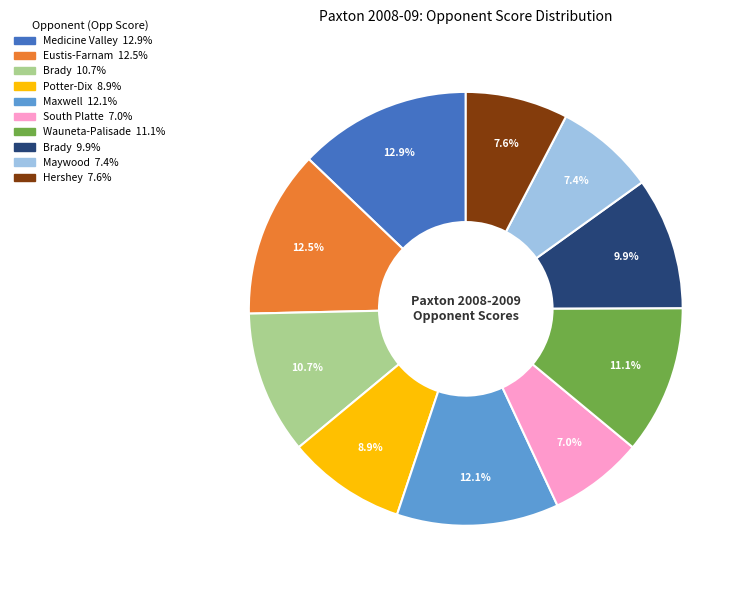

Is there a majority slice in this chart?

No